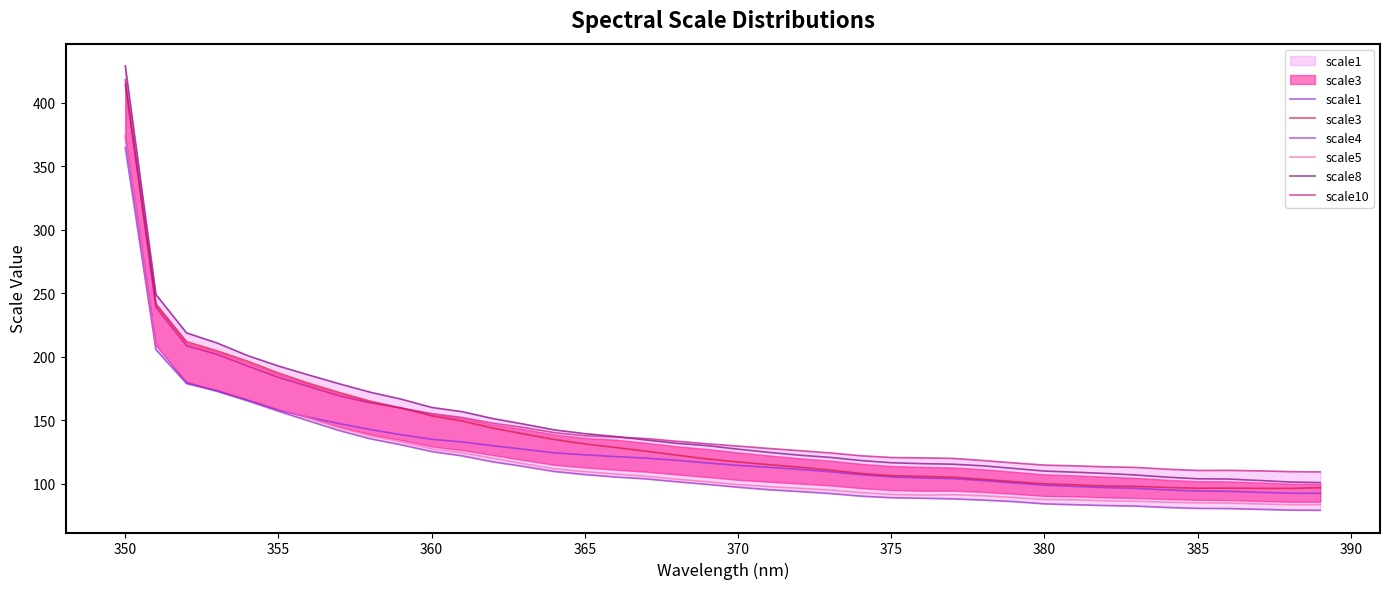

What is the smallest value displayed?

78.9